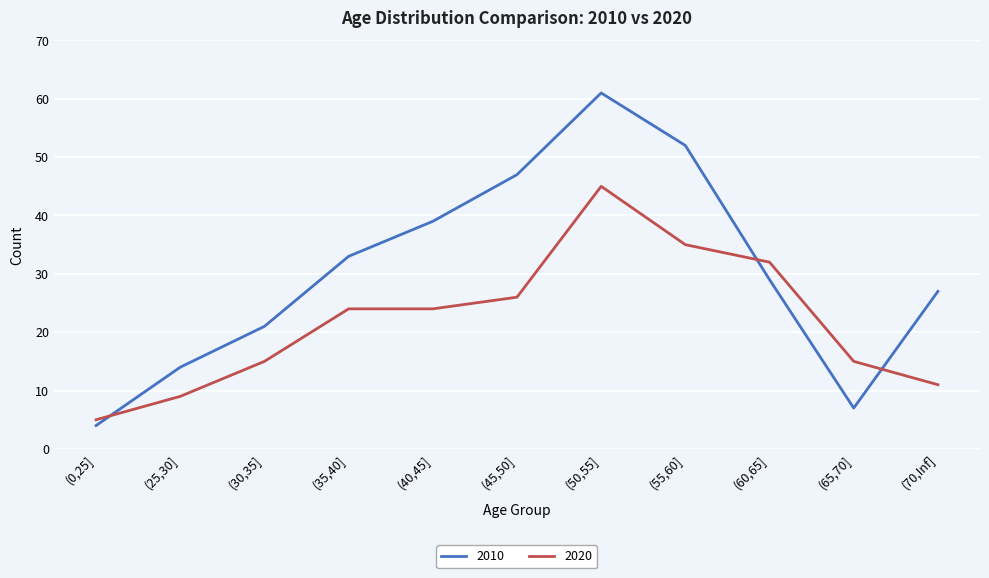

What is the spread (max minus min) of values at (70,Inf]?

16